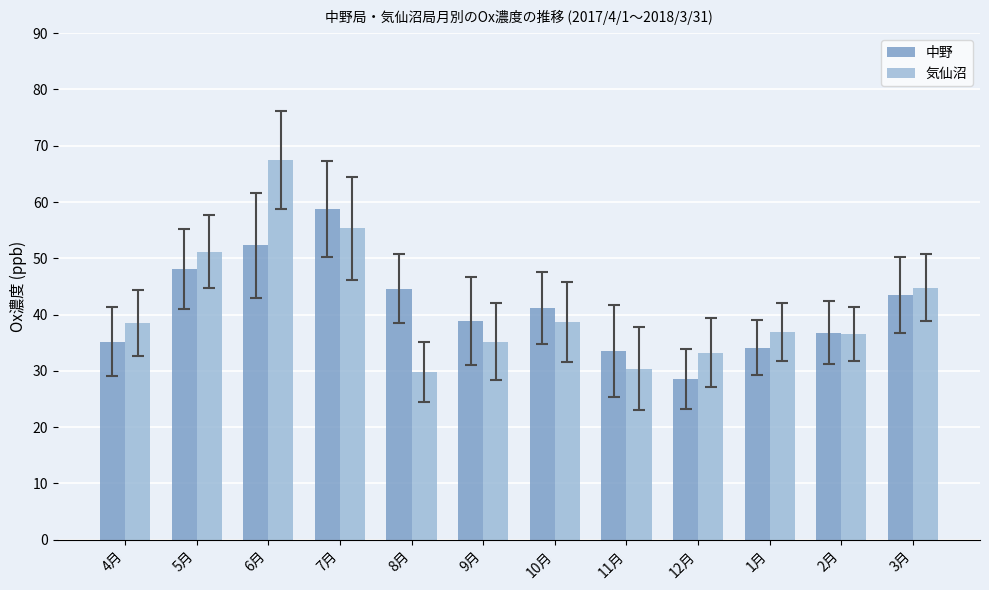

What is the minimum value for 気仙沼?

29.8